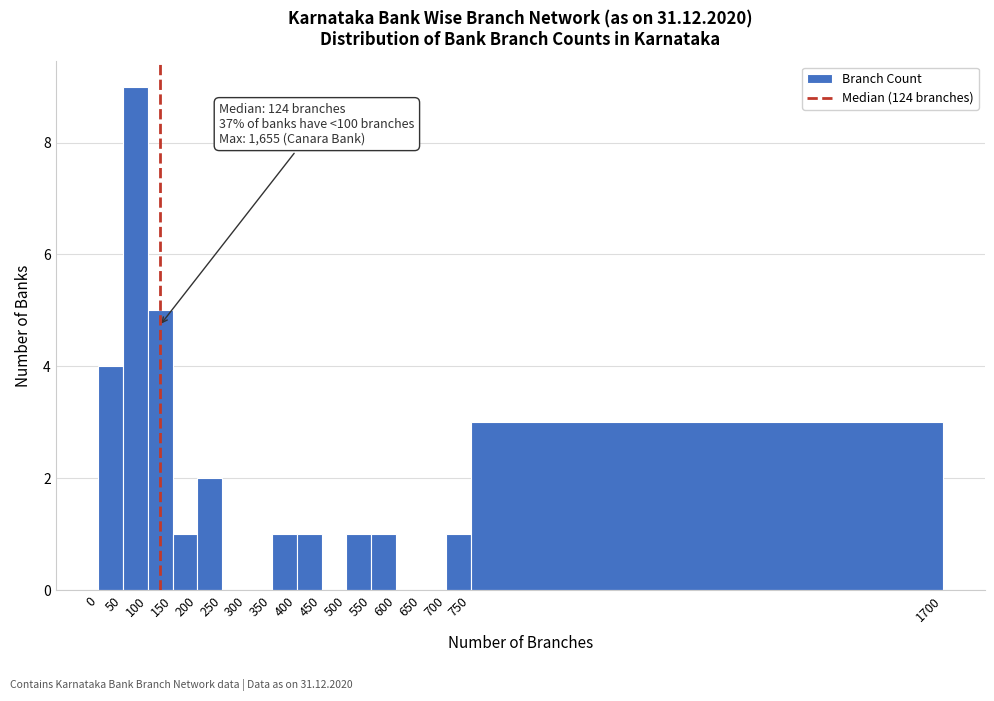

Over which range of the x-axis is the bar tallest?

50 to 100